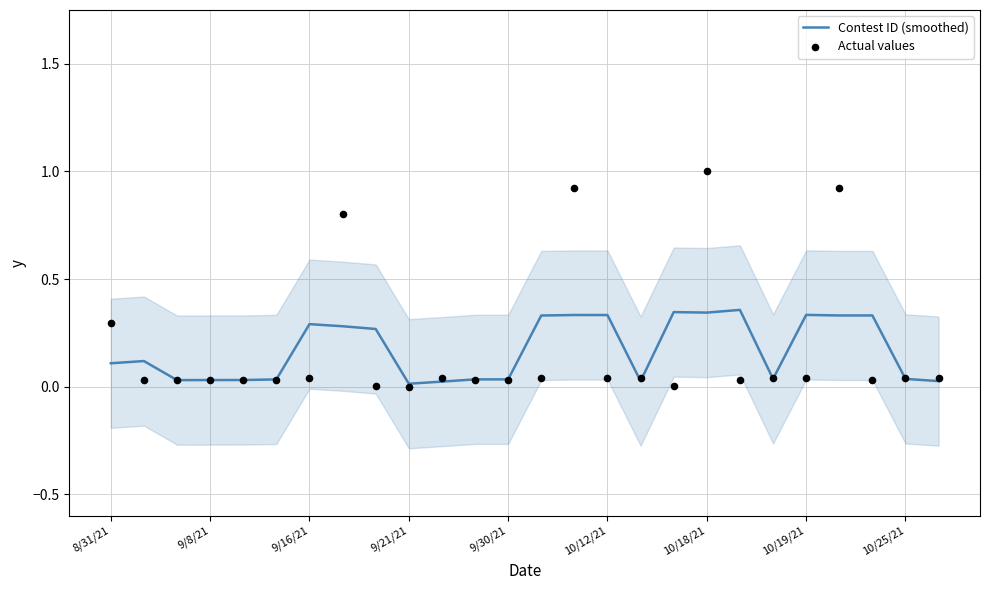

What are all the series names shown in the legend?

Contest ID (smoothed), Actual values